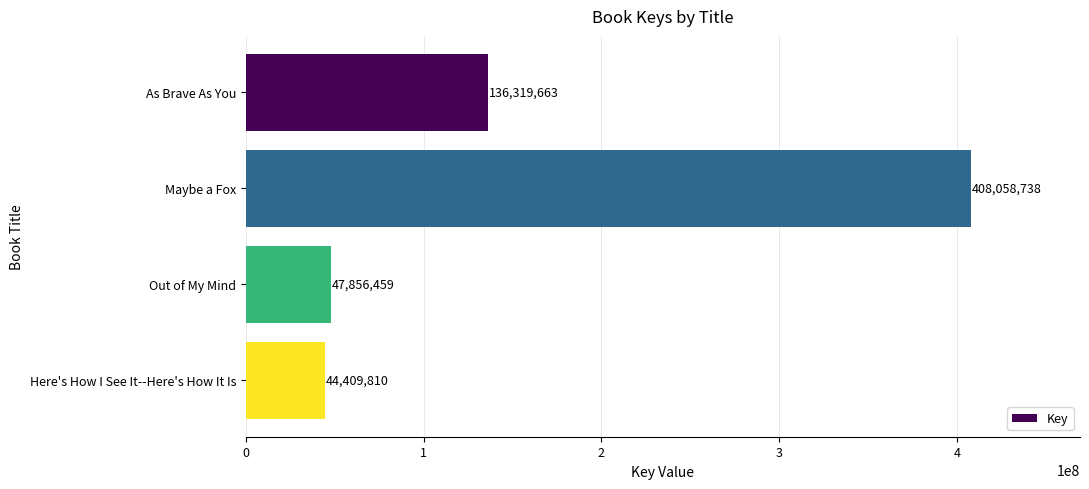

What is the smallest value displayed?

44409810